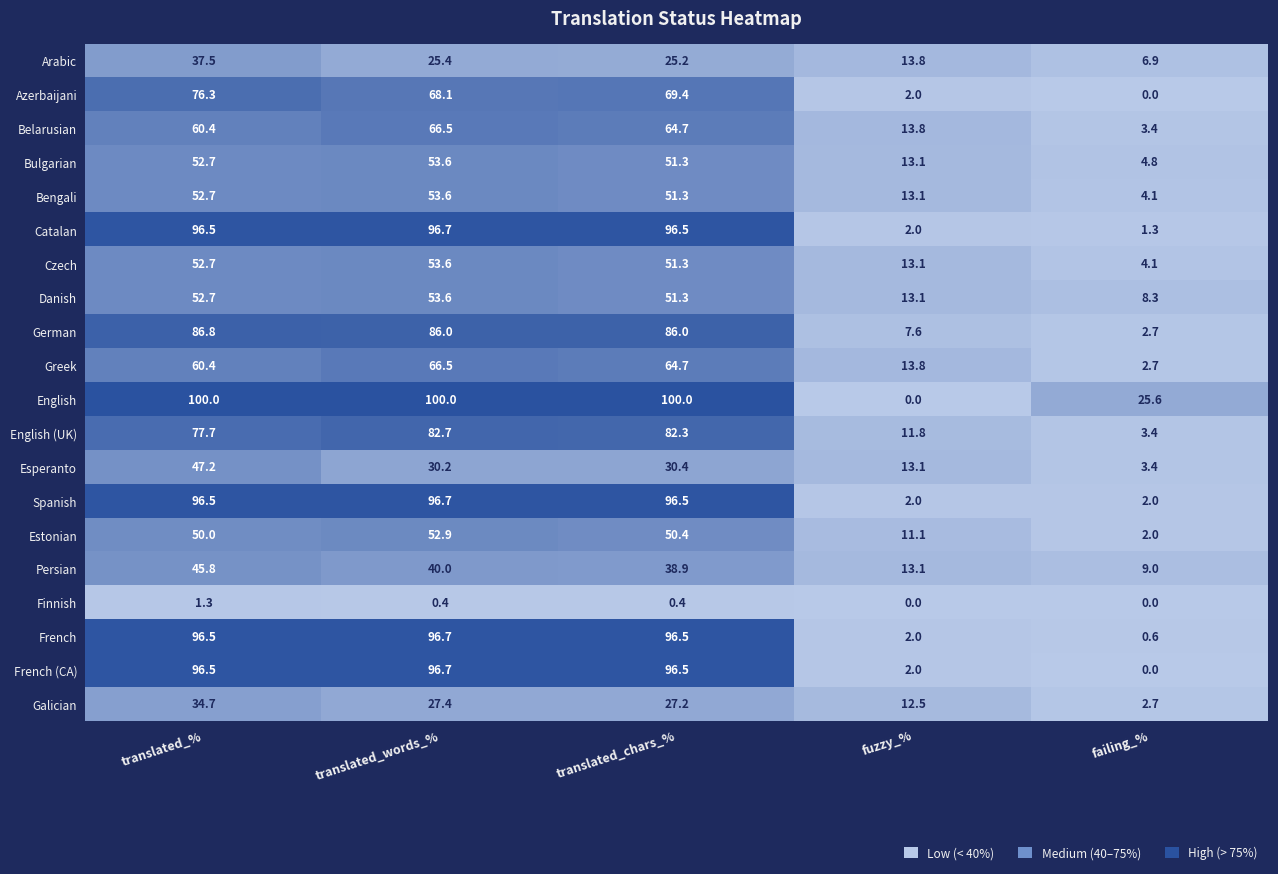

How many data points in Esperanto are less than 30?

2